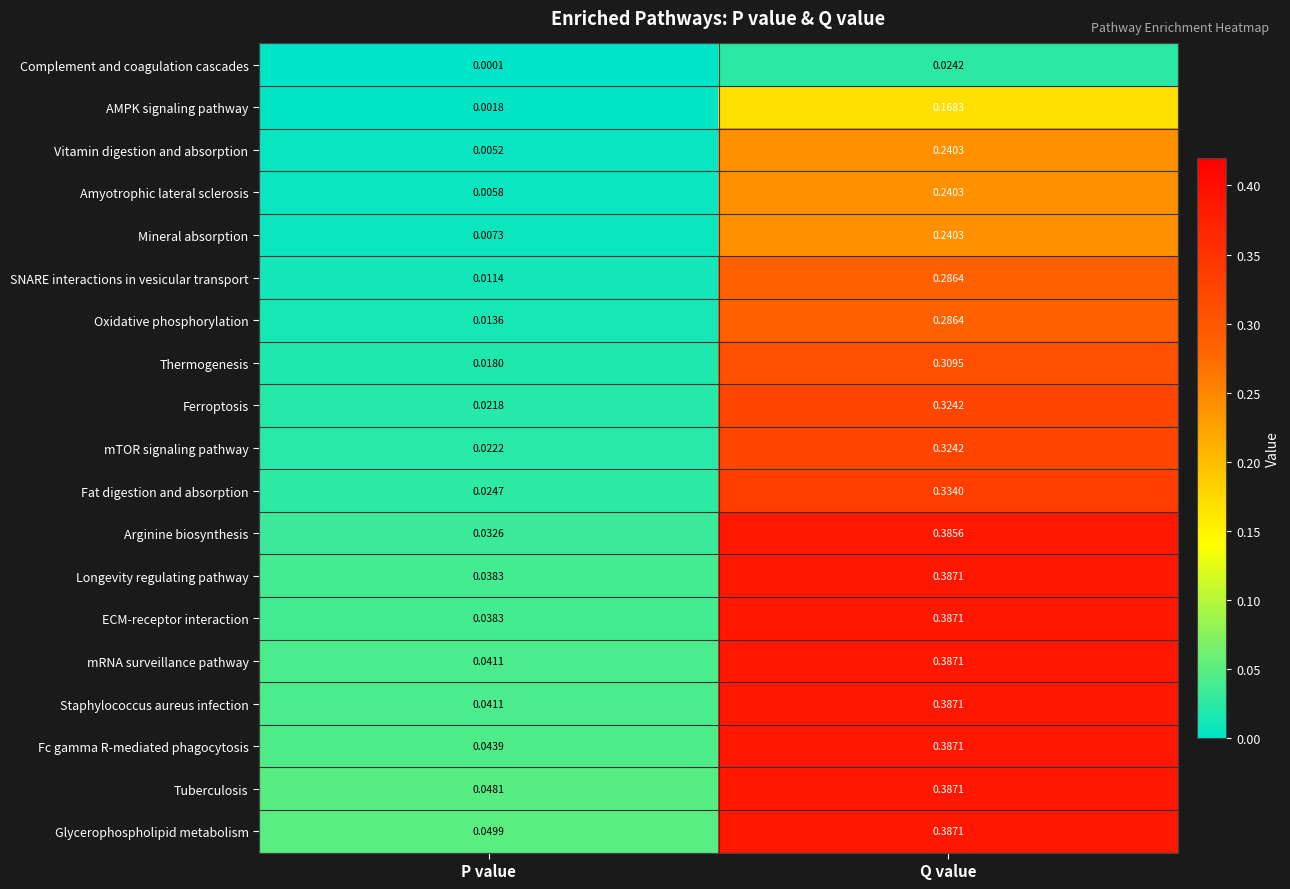

Is the value of Amyotrophic lateral sclerosis at P value greater than the value of mRNA surveillance pathway at P value?

No